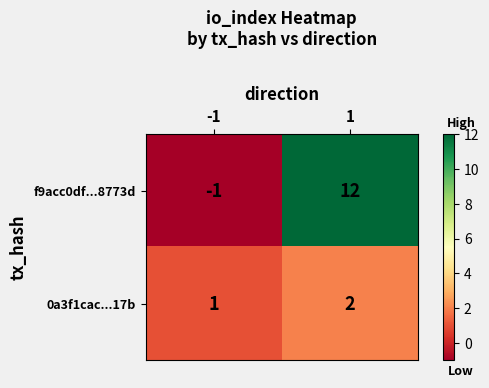

What value does the f9acc0df...8773d series have at 1?

12